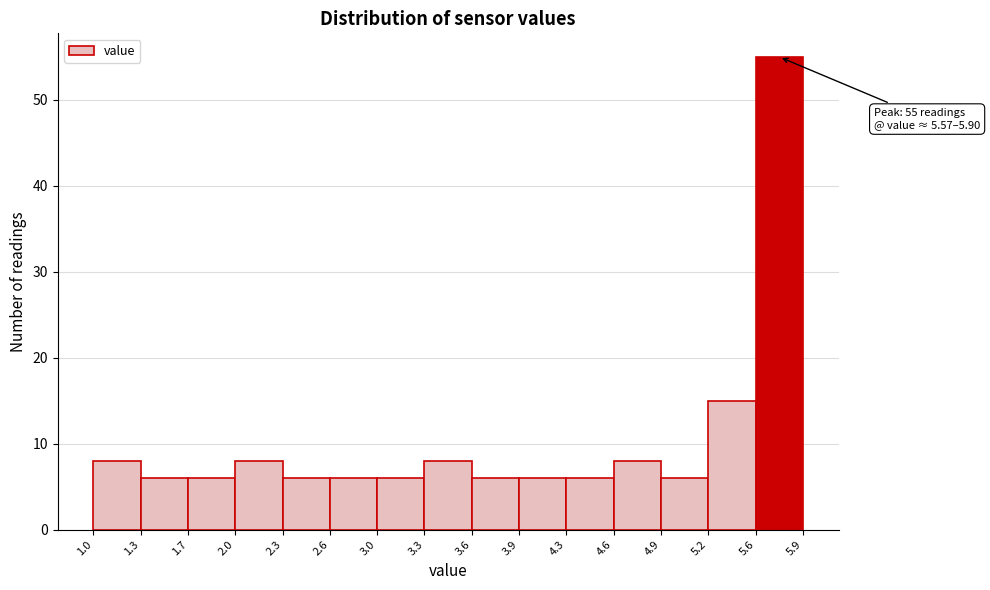

Over which range of the x-axis is the bar tallest?

5.6 to 5.9